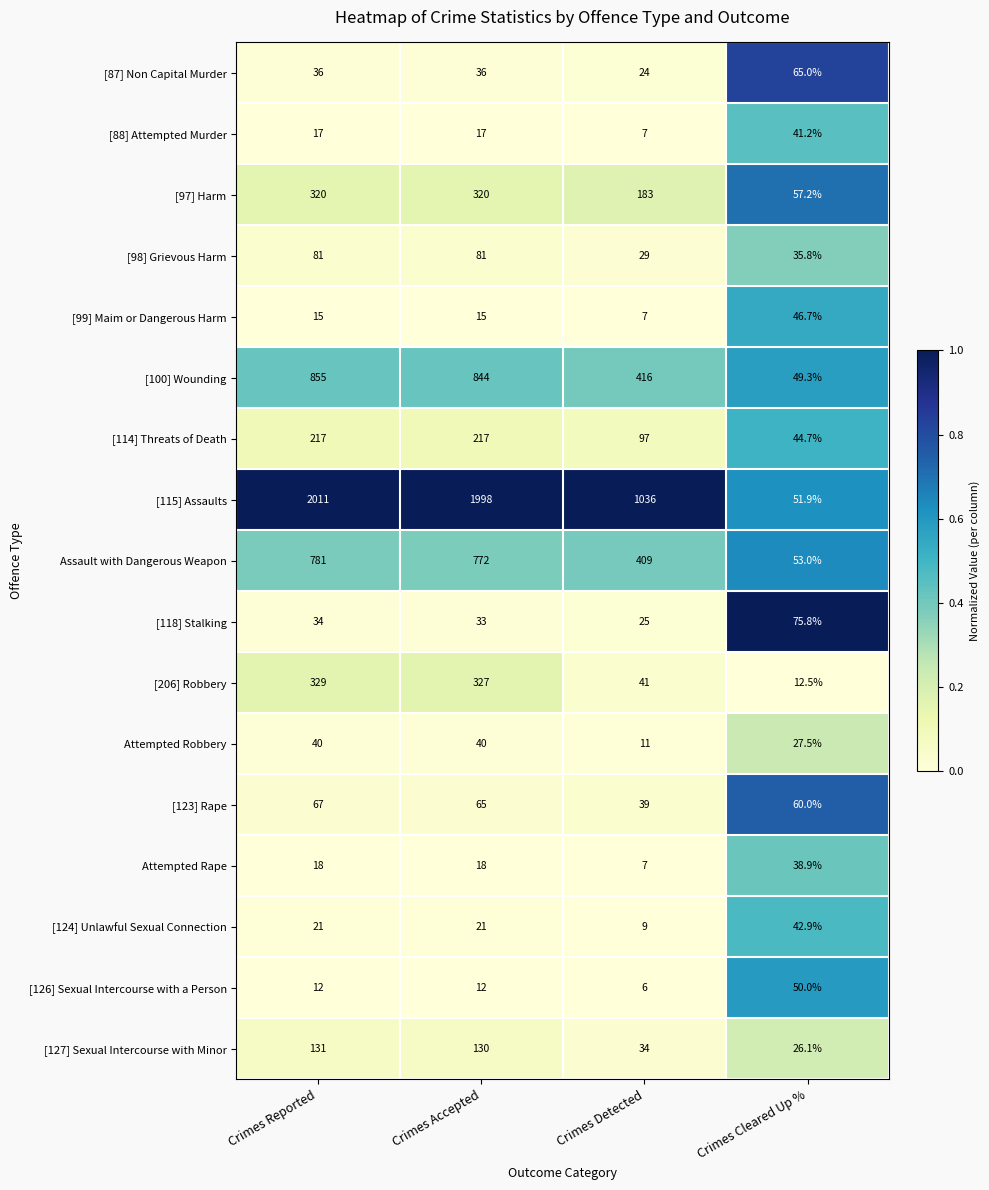

What is the spread (max minus min) of values at Crimes Detected?

1030.0